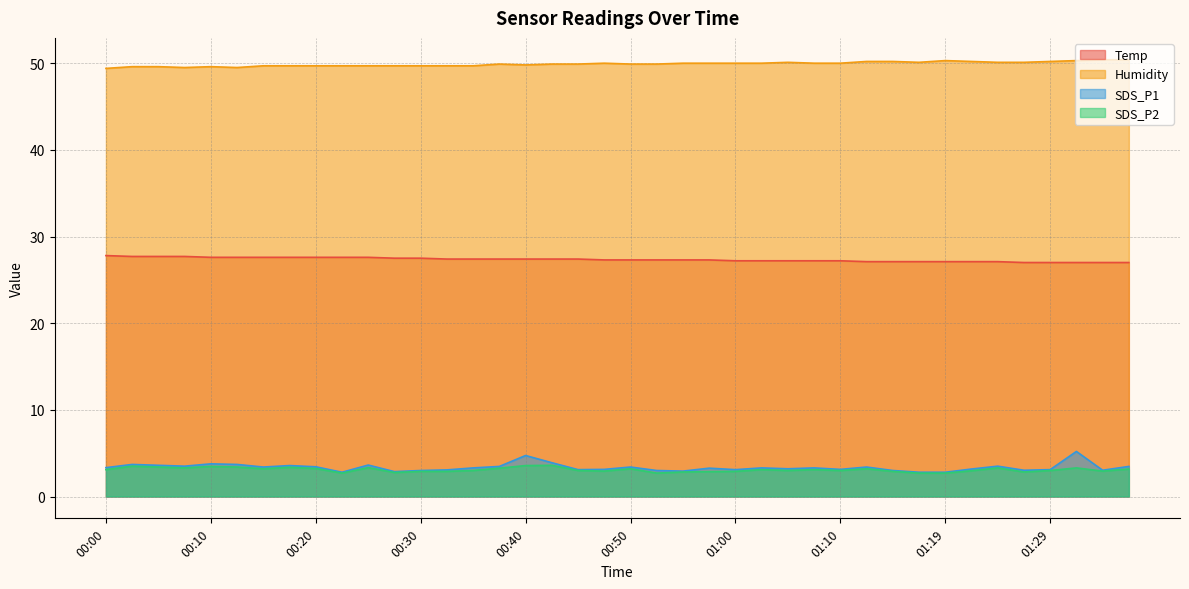

True or false: SDS_P2 and Temp cross at least once.

False